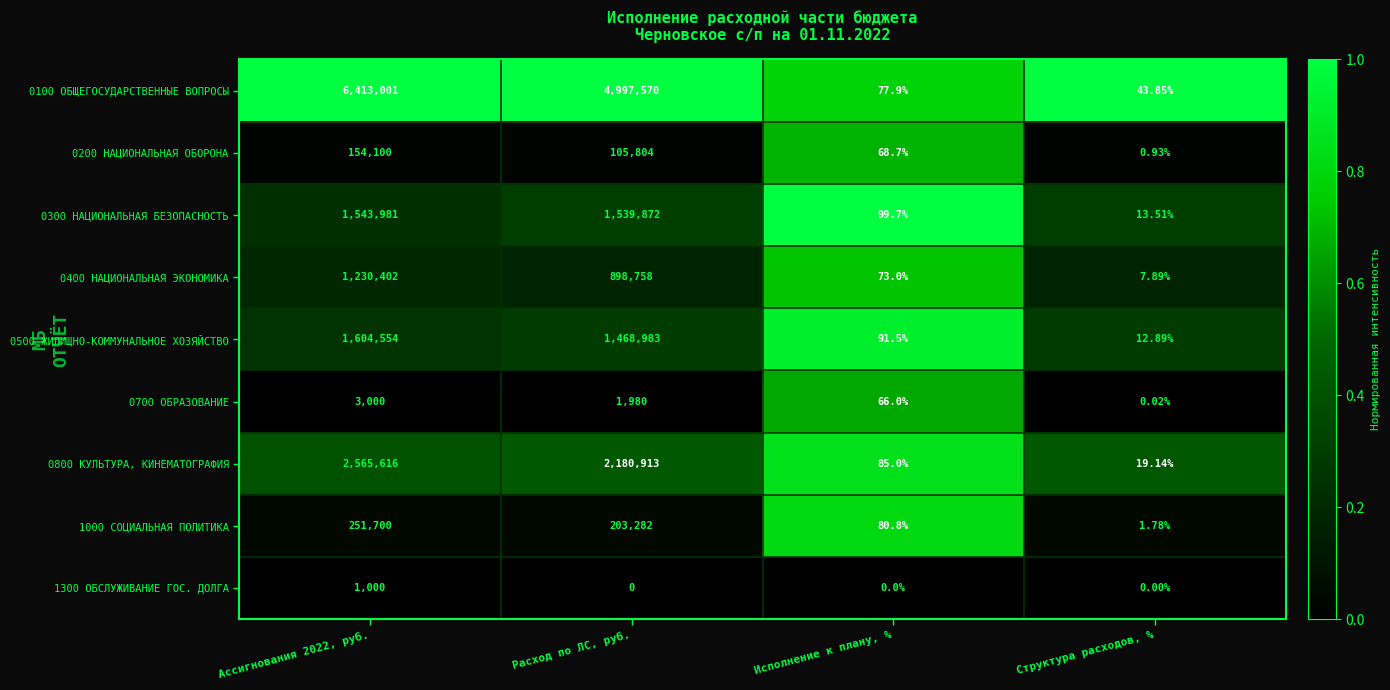

What is the total value across all series at Расход по ЛС, руб.?

11397162.0